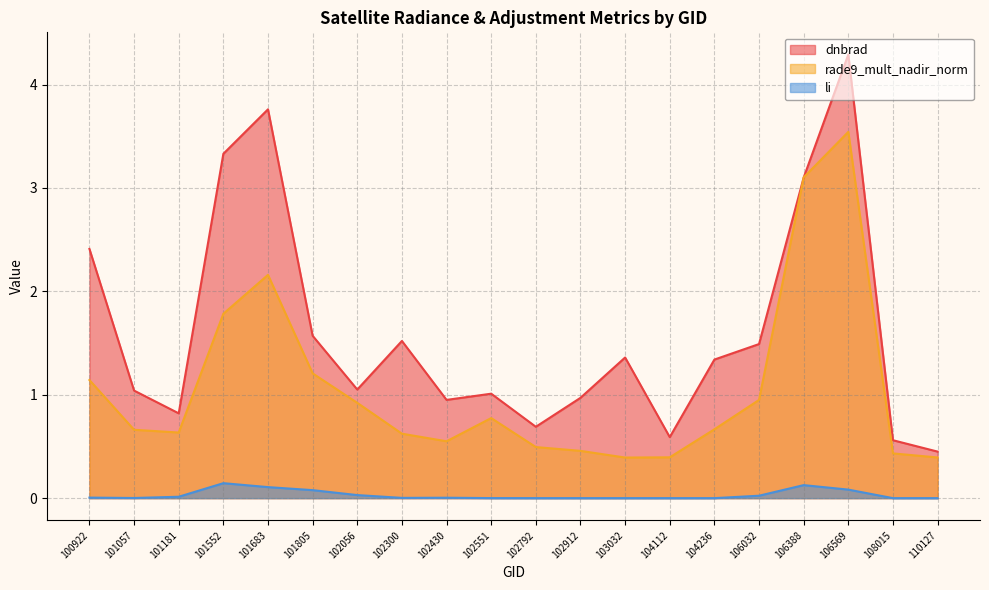

The rade9_mult_nadir_norm series shows 0.7 at 104236. True or false?

True